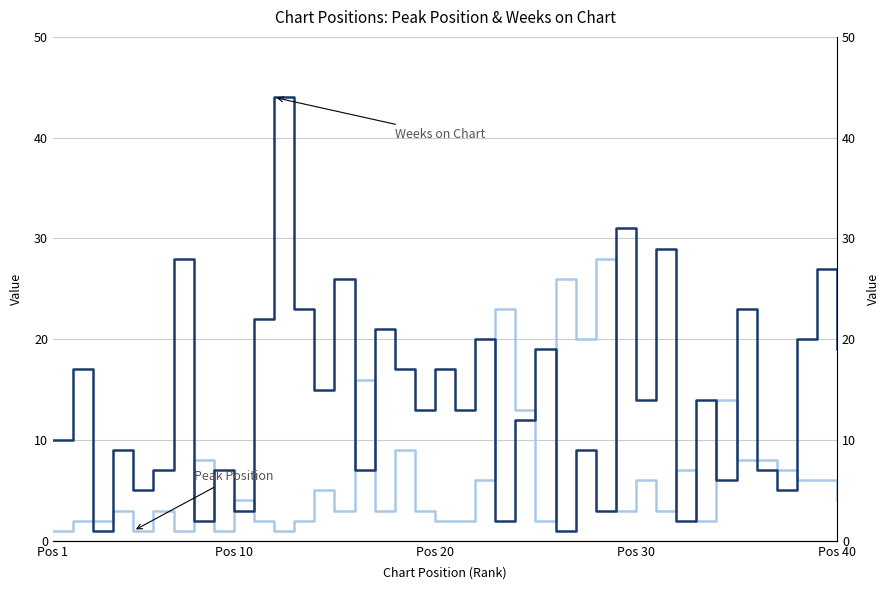

How many lines are shown in the chart?

2